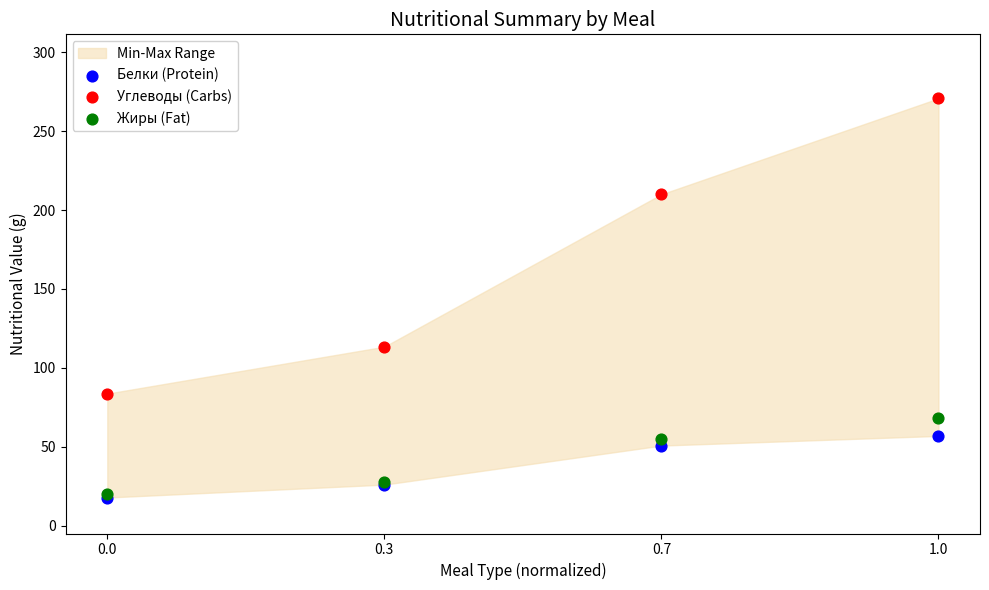

Across all series, what Y value is closest to 144?

113.4